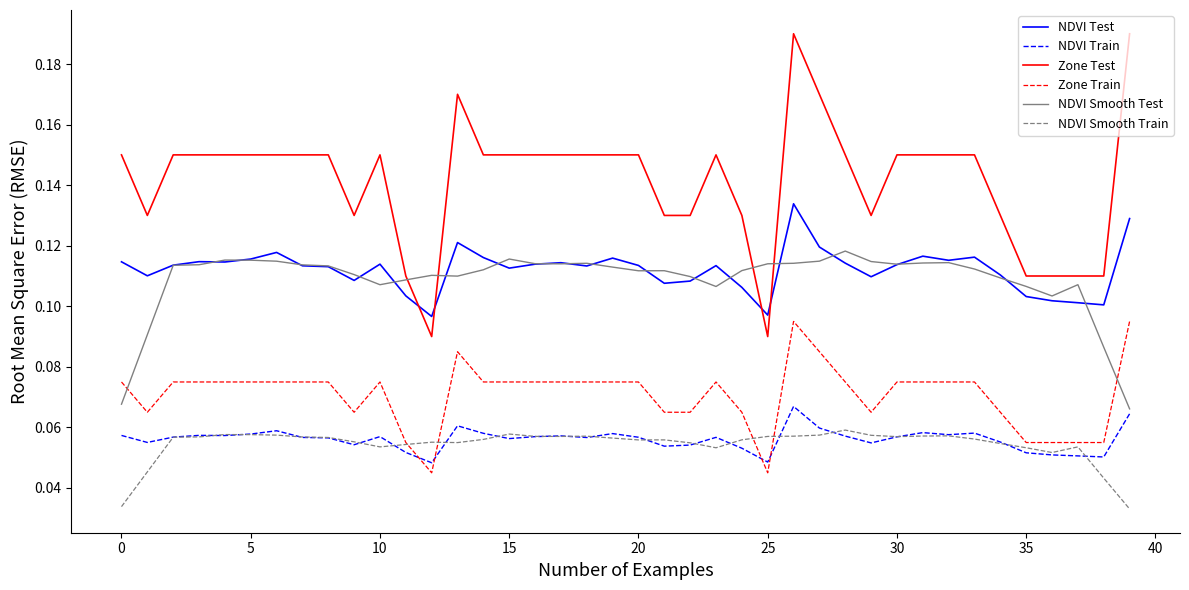

Which series has the largest total across all categories?

Zone Test